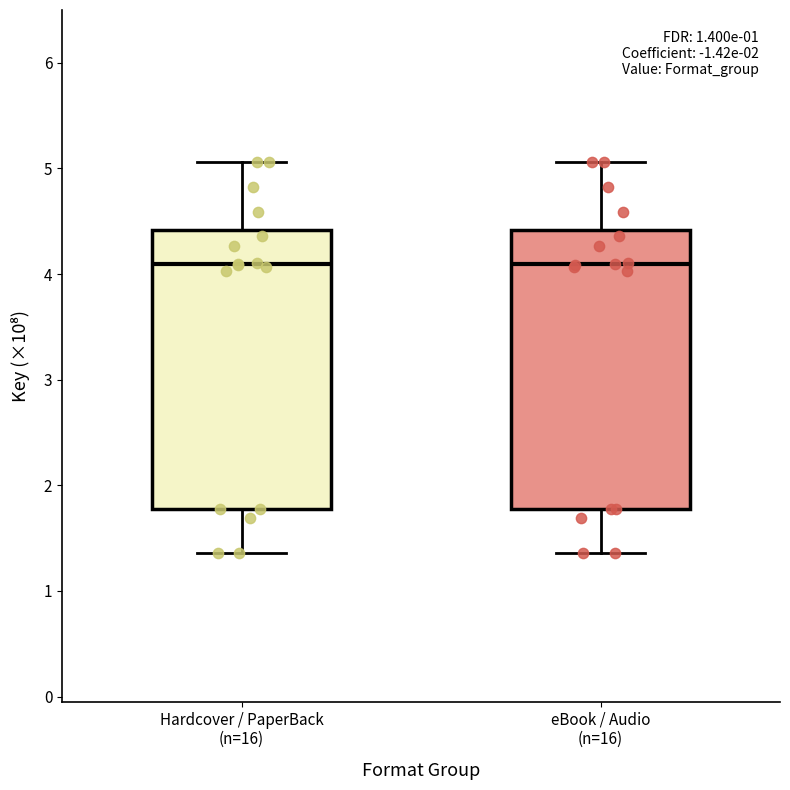

Reading left to right, transcribe this box plot: for each box, give where its median line is, the range the box spans, and where its two whiskers end, as read against the y-axis. The values are not printed on the chart, so give them approximately, as read against the axis.

Hardcover / PaperBack (n=16): median 4.1, box 1.8 to 4.4, whiskers 1.4 to 5.1
eBook / Audio (n=16): median 4.1, box 1.8 to 4.4, whiskers 1.4 to 5.1